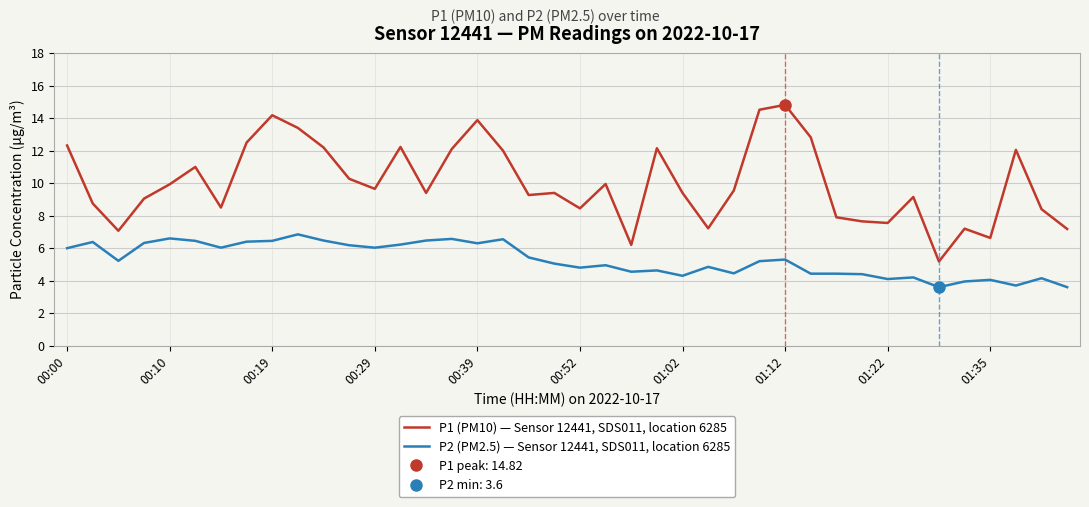

True or false: P1 (PM10) — Sensor 12441, SDS011, location 6285 and P2 (PM2.5) — Sensor 12441, SDS011, location 6285 intersect in this chart.

False